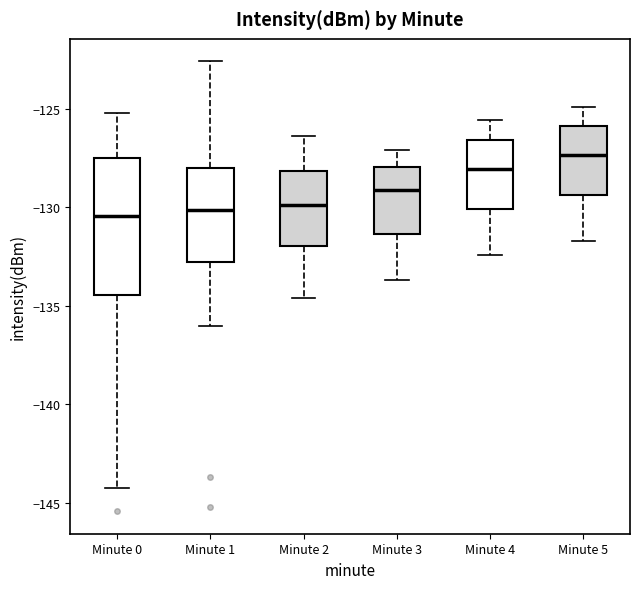

Where does the median line of the box for Minute 5 sit on the y-axis? The values are not printed on the chart, so give them approximately, as read against the axis.

-127.5